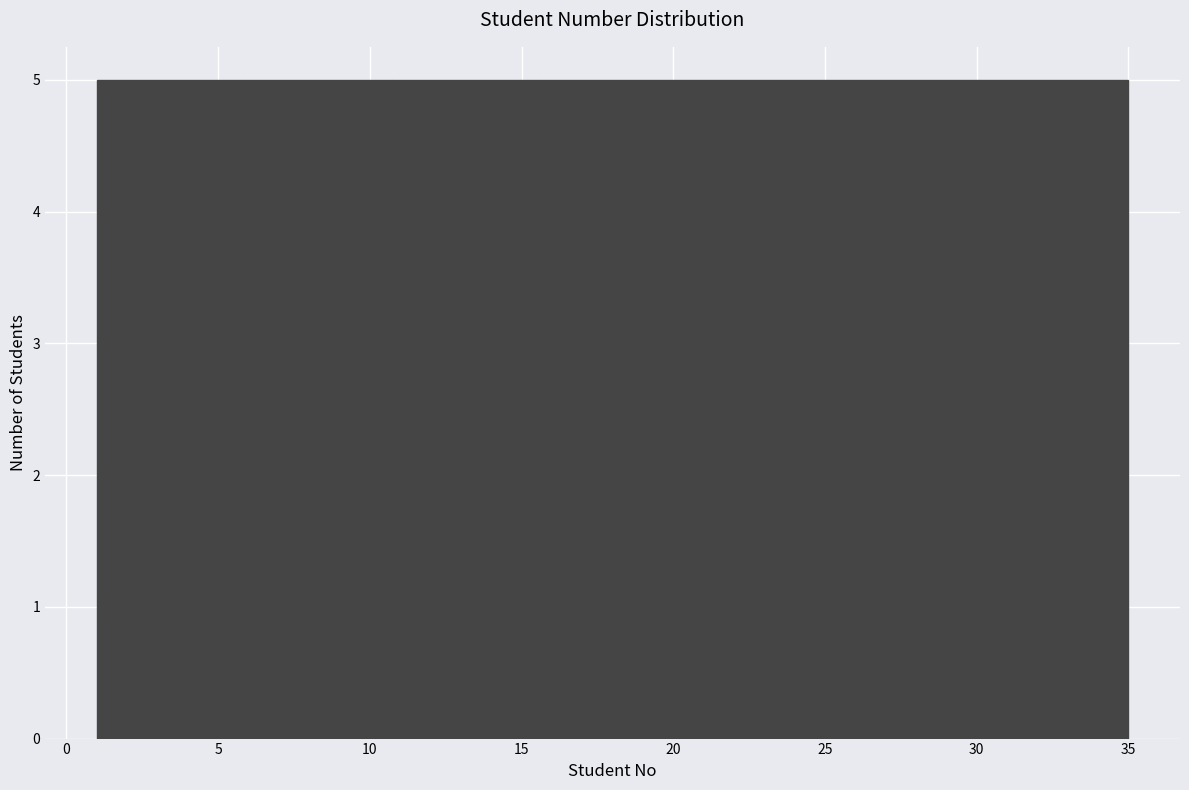

Reading left to right, list every bar in this chart as the range it spans on the x-axis followed by its height. Neither the bar edges nor the heights are printed on the chart, so give them approximately, as read against the axes.

1.0 to 6.0: 5
6.0 to 10.5: 5
10.5 to 15.5: 5
15.5 to 20.5: 5
20.5 to 25.5: 5
25.5 to 30.0: 5
30.0 to 35.0: 5